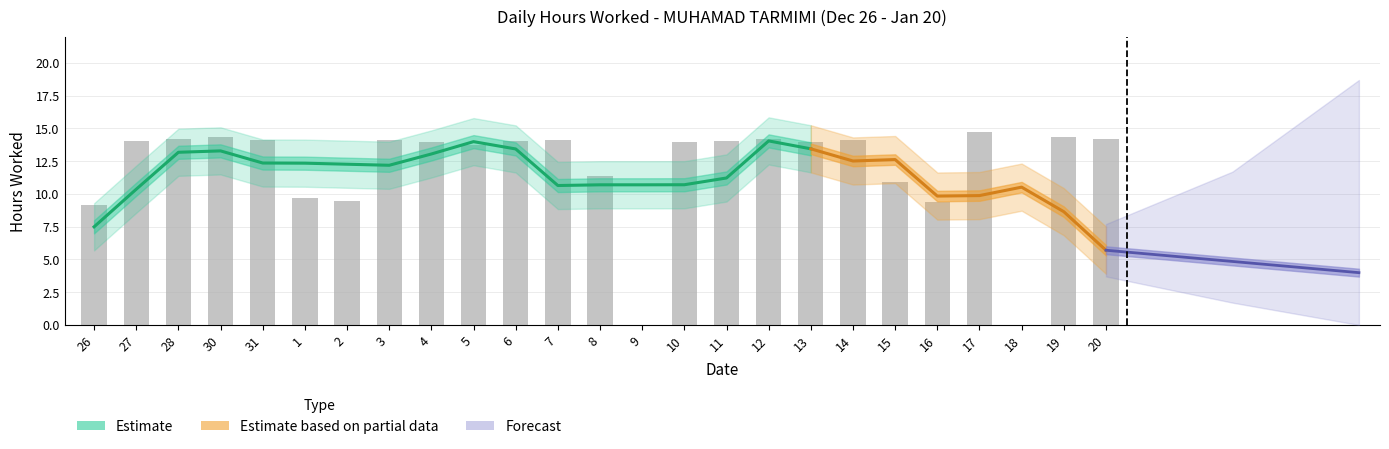

Are the bars grouped side by side (vs. stacked)?

No